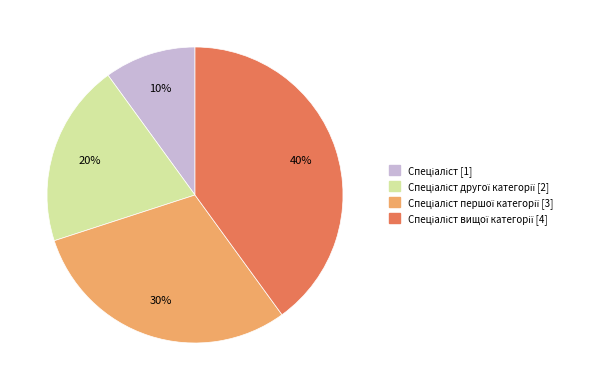

Is there a majority slice in this chart?

No